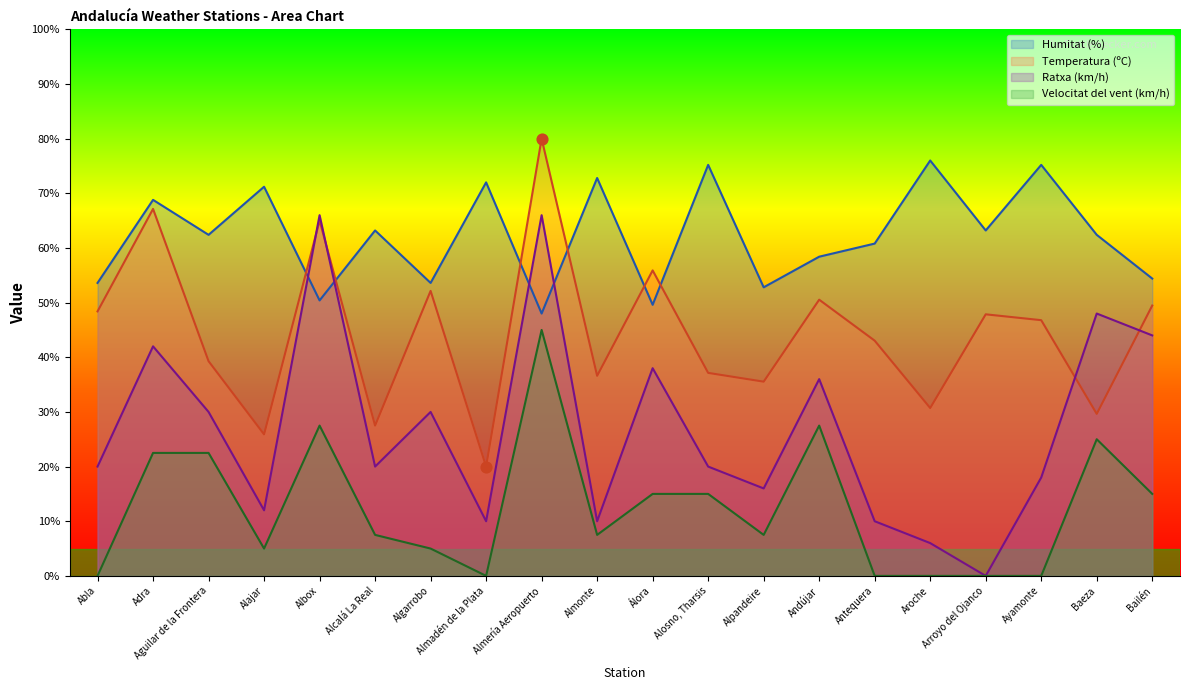

Which series contains the lowest Y value?

Velocitat del vent (km/h)